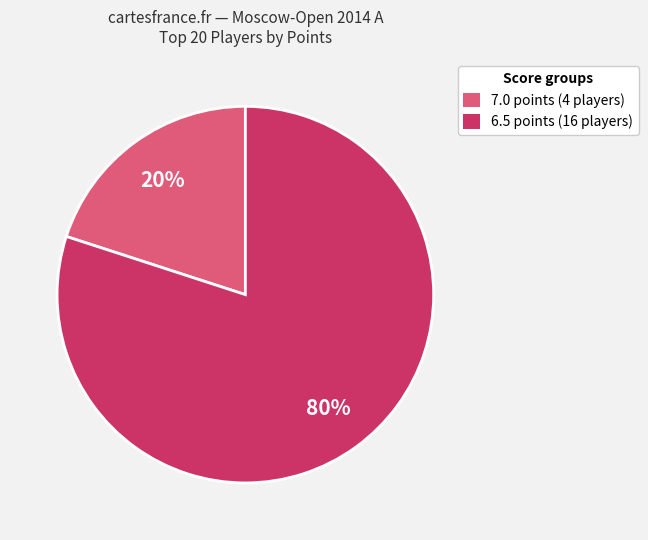

Rank the categories by value from highest to lowest.

6.5 points (16 players), 7.0 points (4 players)